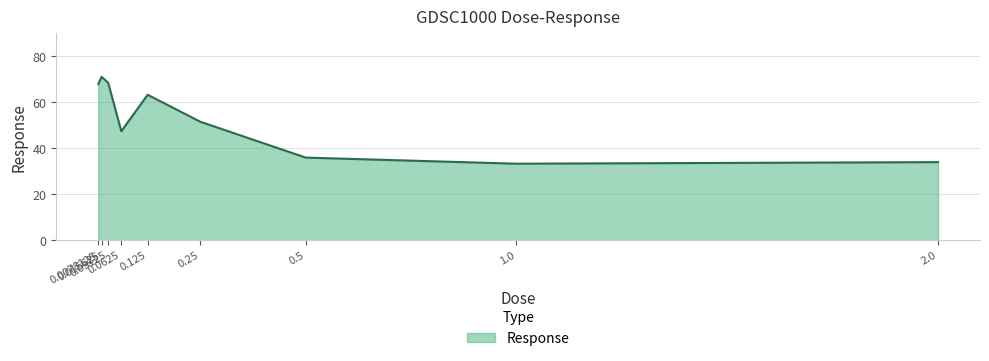

How many distinct data groups are displayed?

1